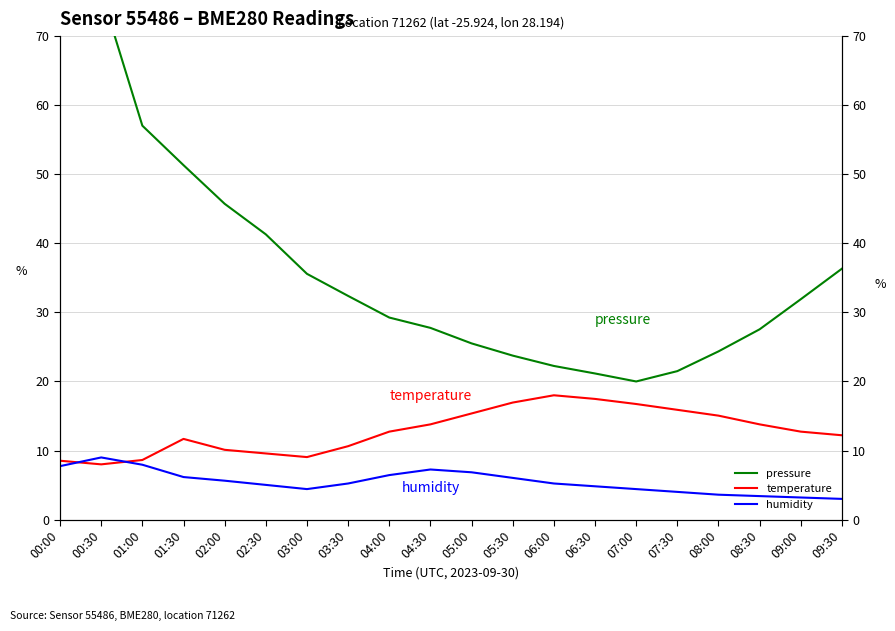

The value of temperature at 06:30 is 7.5. True or false?

False